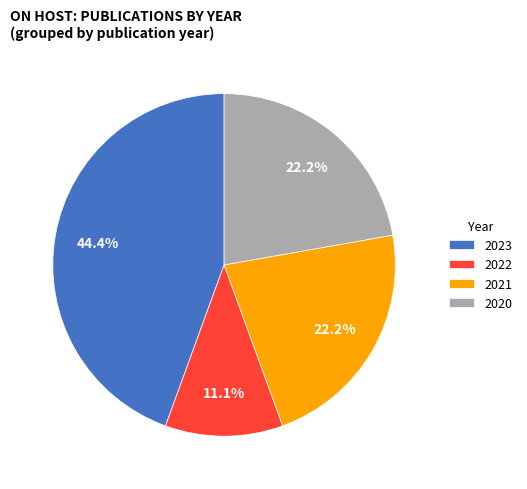

What is the ratio of the value at 2020 to the value at 2022?

2.0